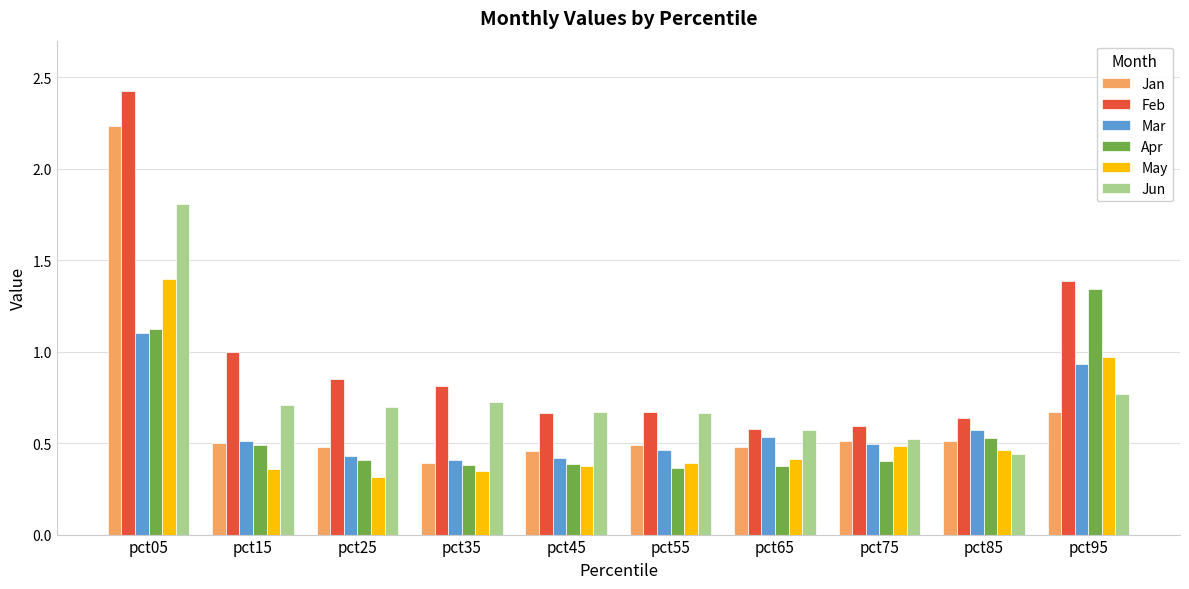

How many data points does each series have?

10